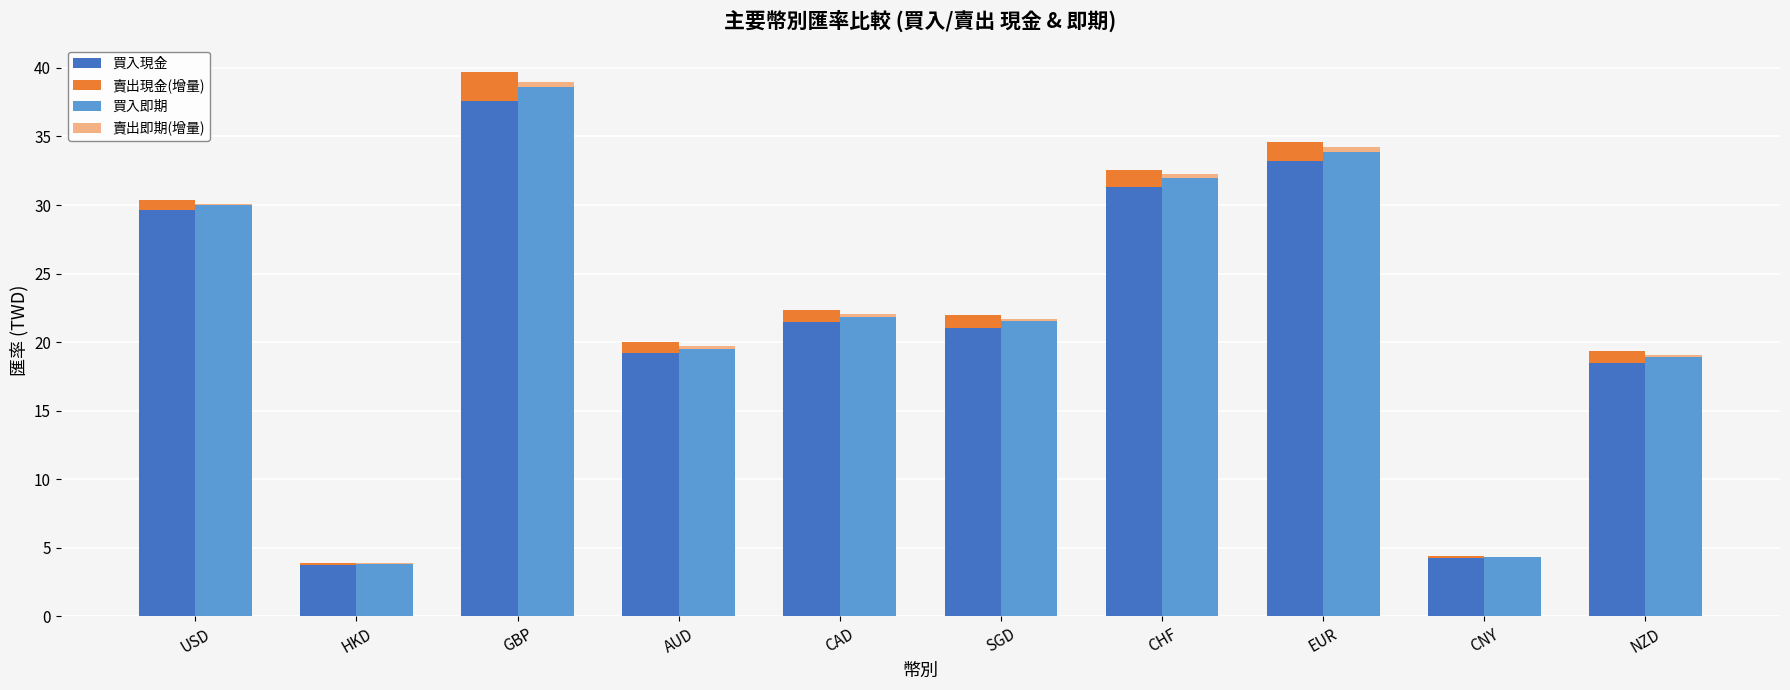

What is the total value across all series at EUR?

68.8